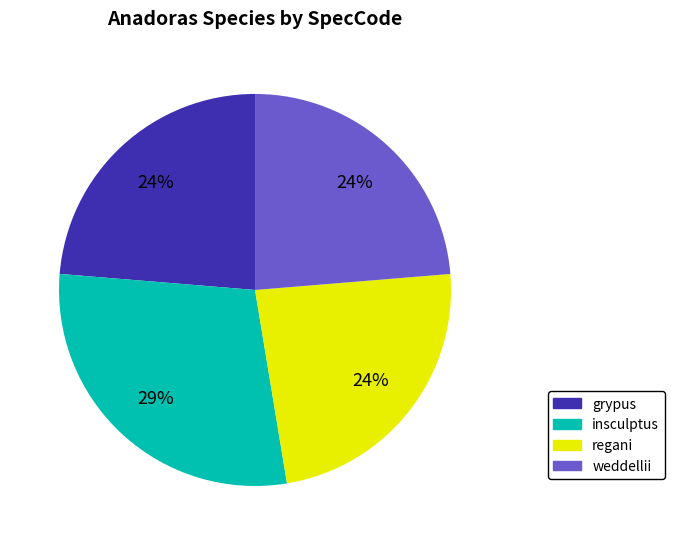

To the nearest percent, what portion does weddellii represent?

24%